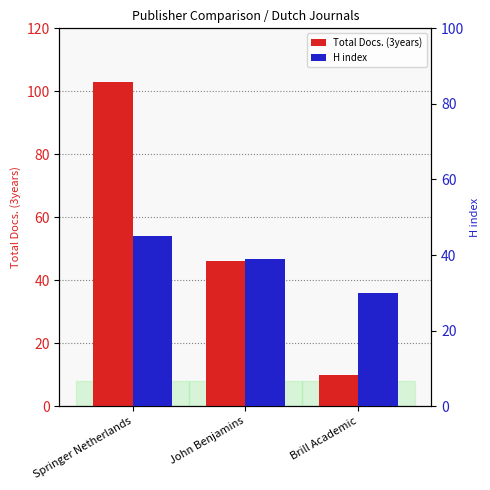

What value does the Total Docs. (3years) series have at Springer Netherlands, to the nearest 10?

100